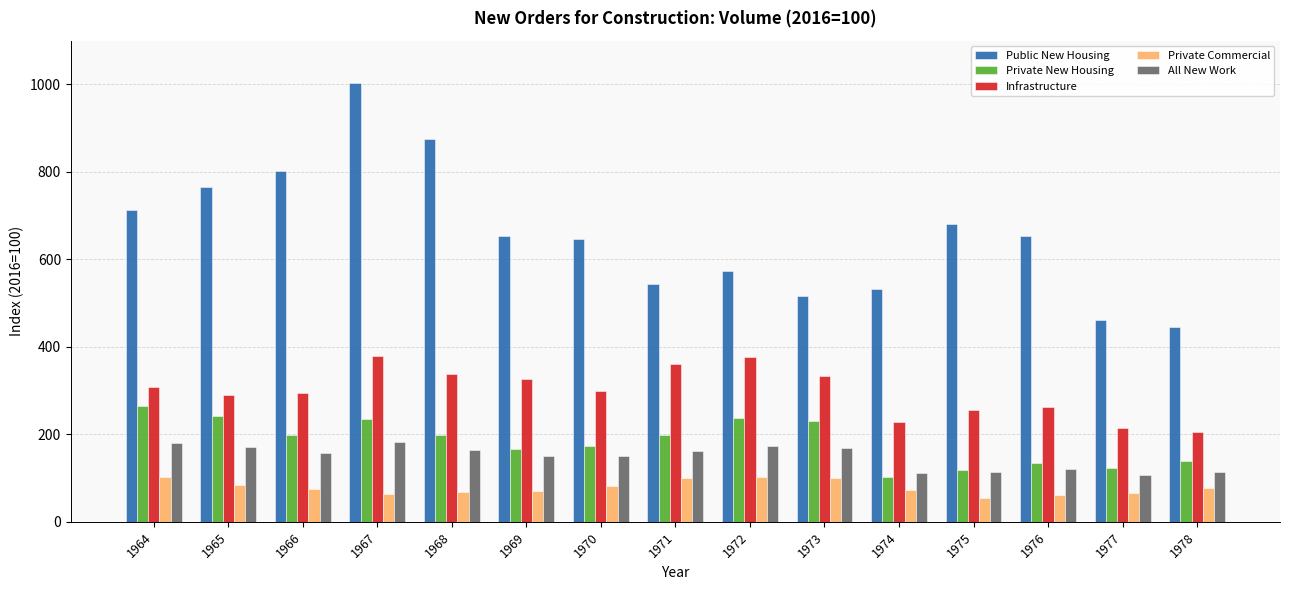

Which series changed the most between 1964 and 1975?

Private New Housing